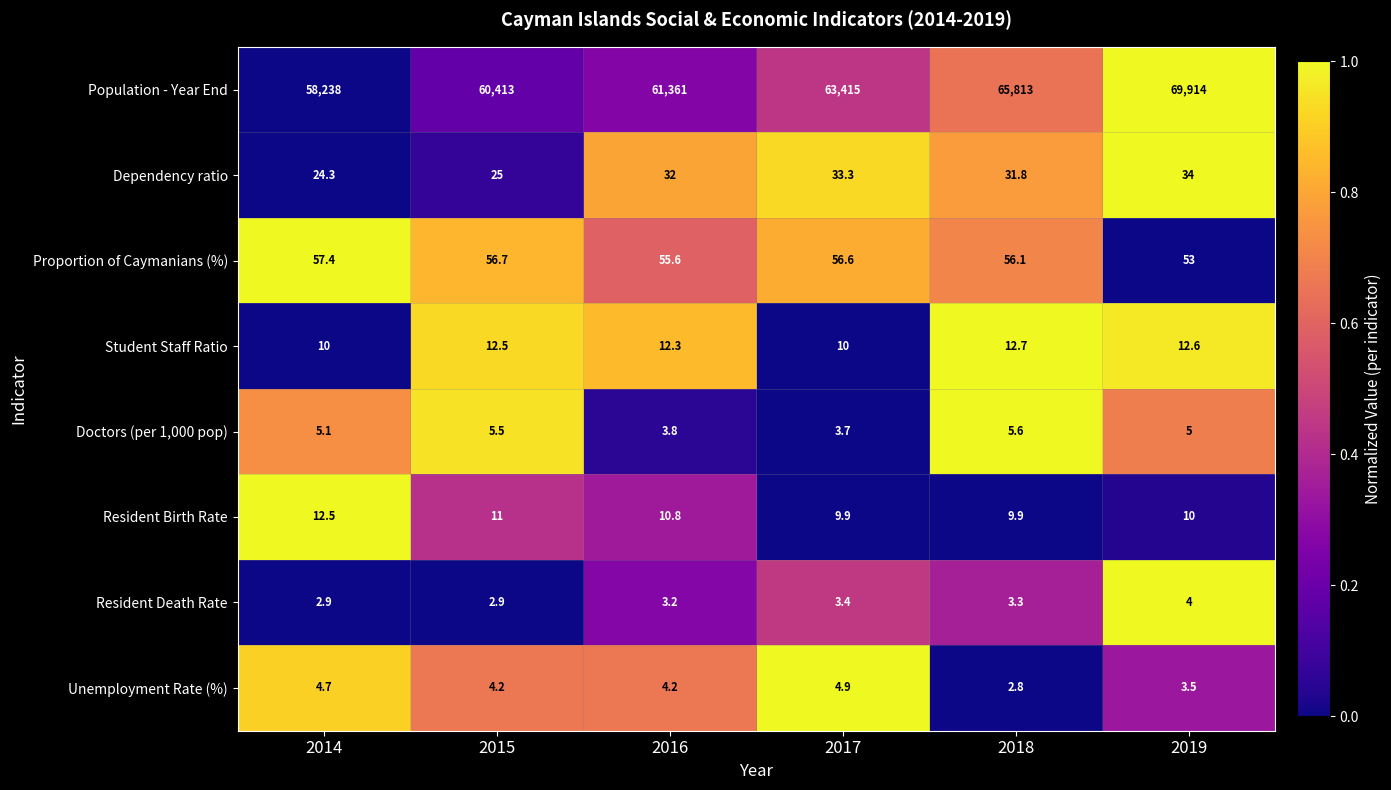

What is the difference between the maximum and second lowest values in the Unemployment Rate (%) series?

1.4